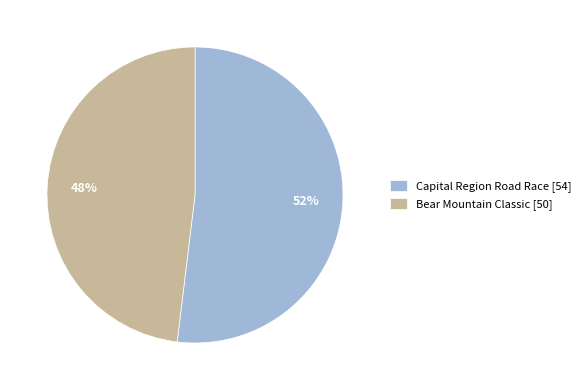

Is there any slice that represents more than half of the pie?

Yes